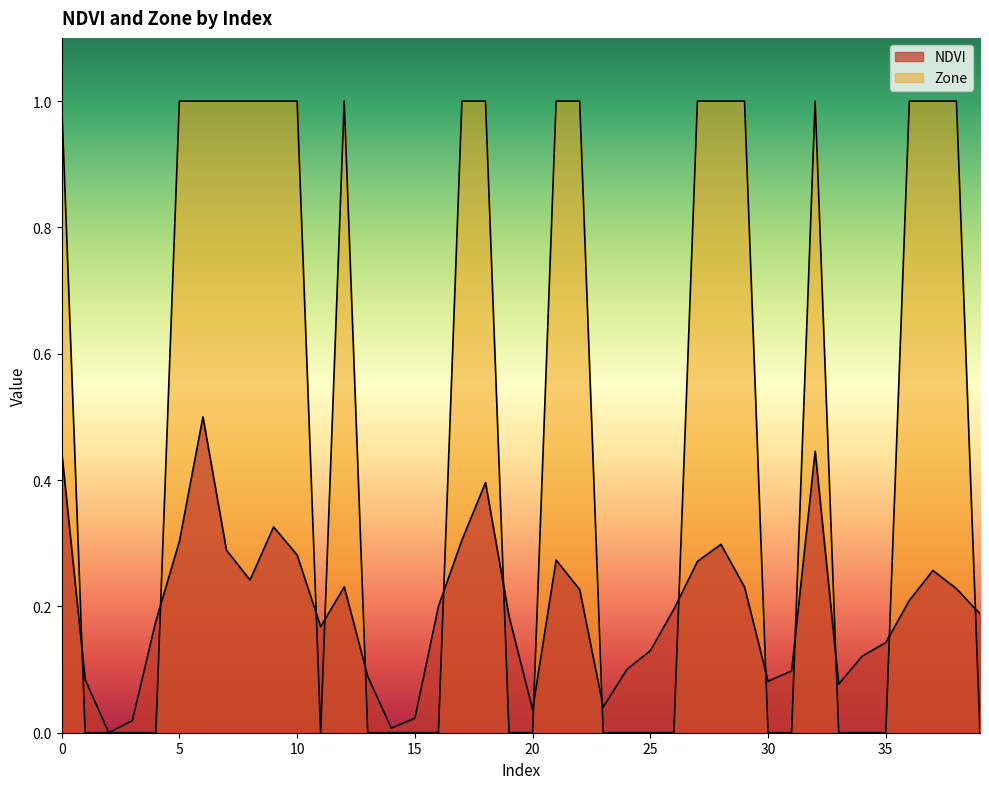

True or false: Zone and NDVI intersect in this chart.

True